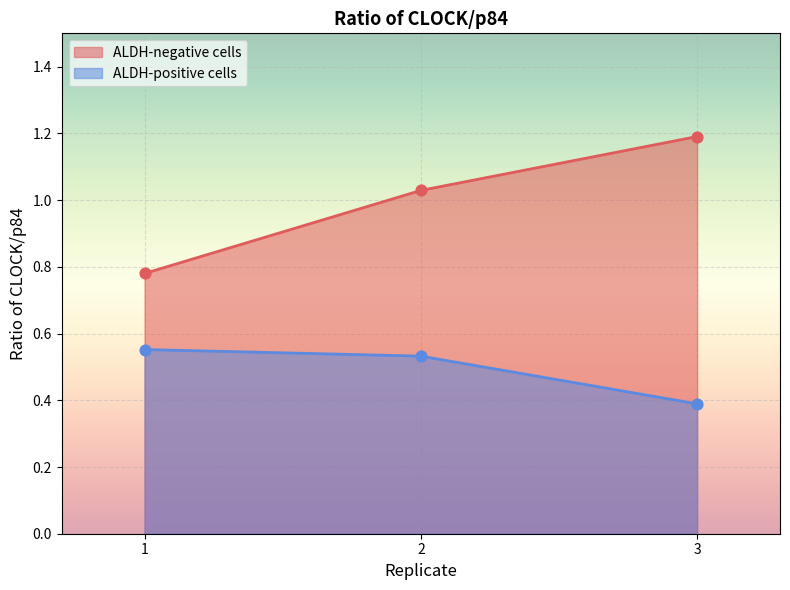

Which series has the widest spread of Y values?

ALDH-negative cells